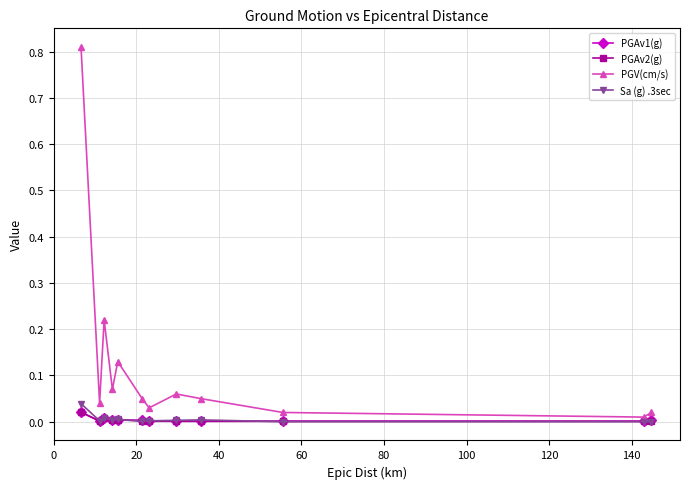

Which series has the largest total across all categories?

PGV(cm/s)